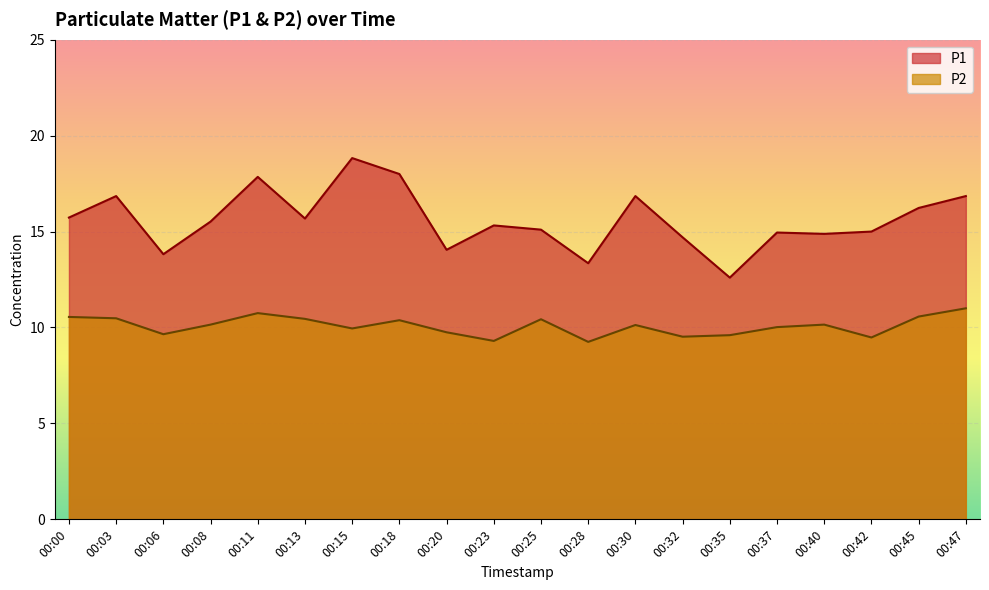

True or false: P2 and P1 intersect in this chart.

False